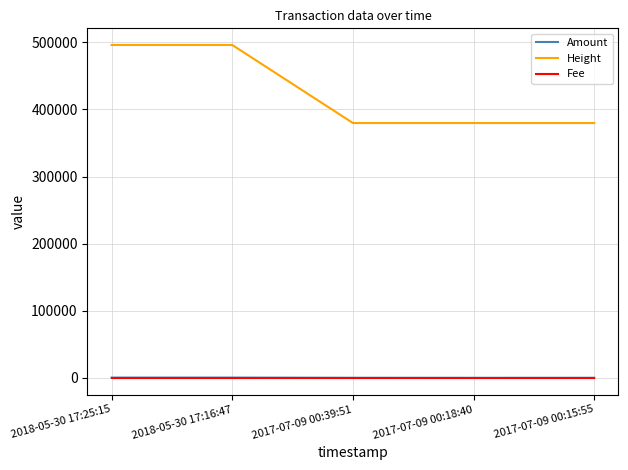

Which series has the largest total across all categories?

Height